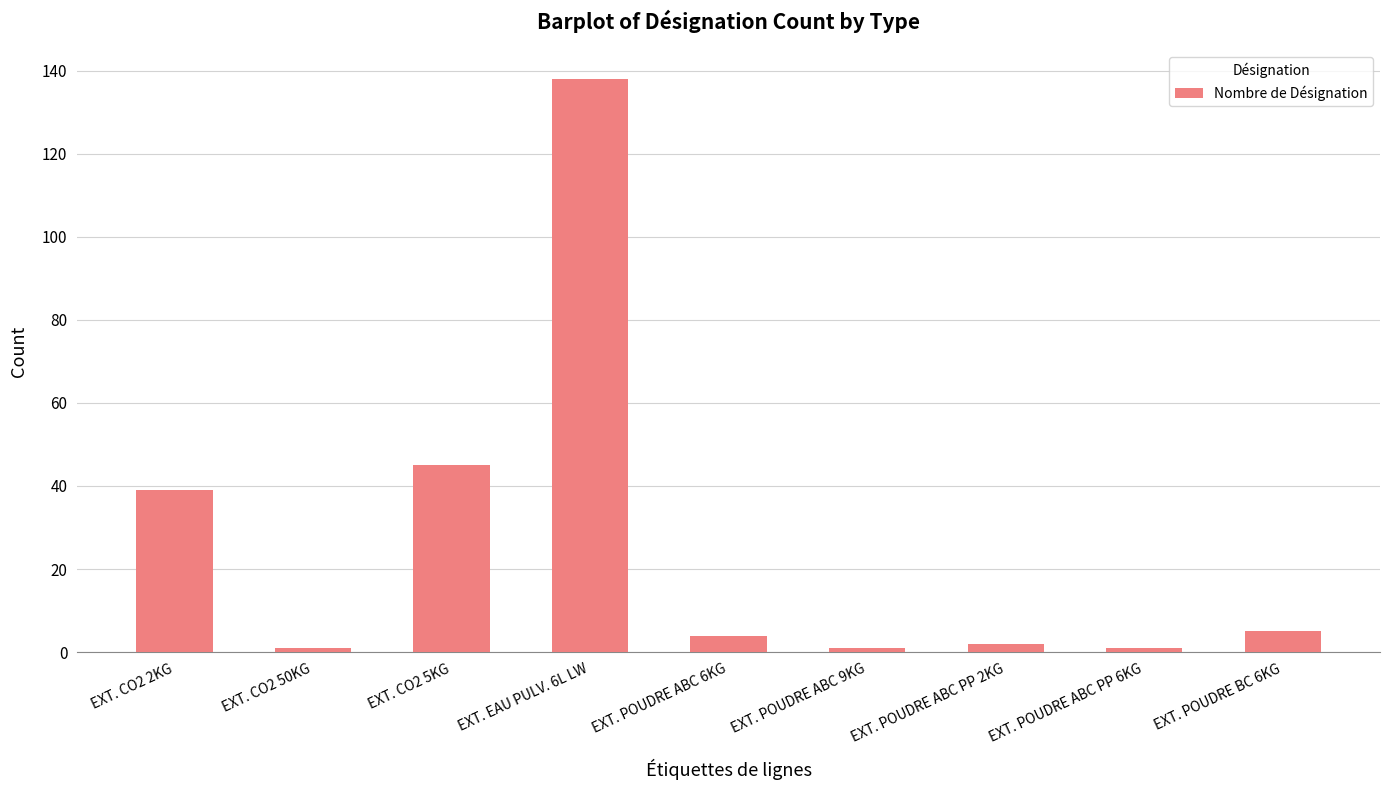

What is the change in value from EXT. EAU PULV. 6L LW to EXT. POUDRE ABC 9KG?

-137